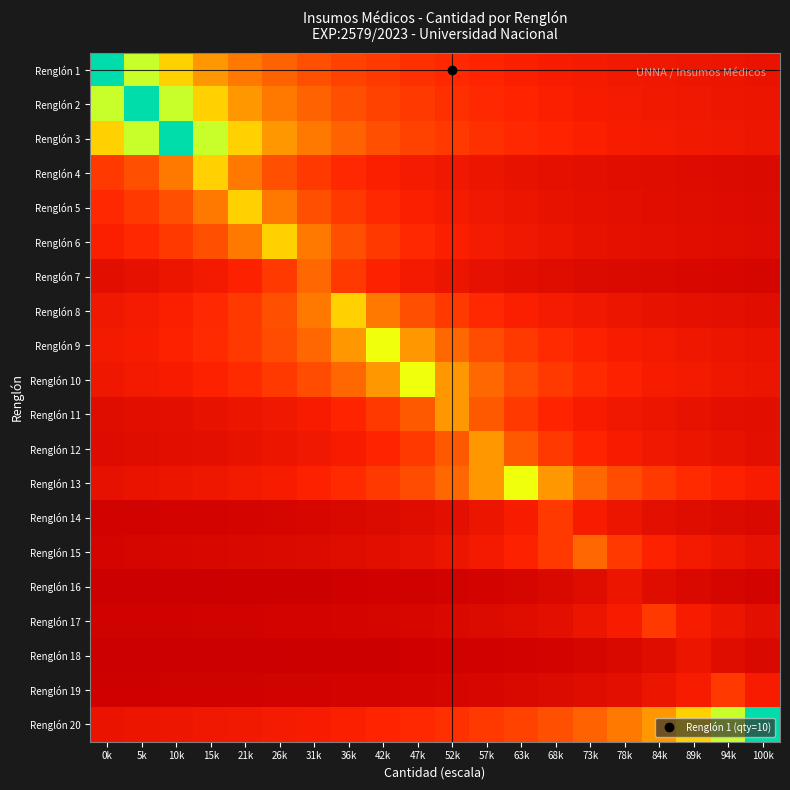

Reading right to left, transcribe all the data shown in this chart.

Renglón 1: 100k=0.1	94k=0.1	89k=0.1	84k=0.1	78k=0.1	73k=0.1	68k=0.1	63k=0.1	57k=0.1	52k=0.2	47k=0.2	42k=0.2	36k=0.2	31k=0.2	26k=0.3	21k=0.3	15k=0.4	10k=0.5	5k=0.7	0k=1.0
Renglón 2: 100k=0.1	94k=0.1	89k=0.1	84k=0.1	78k=0.1	73k=0.1	68k=0.1	63k=0.1	57k=0.2	52k=0.2	47k=0.2	42k=0.2	36k=0.2	31k=0.3	26k=0.3	21k=0.4	15k=0.5	10k=0.7	5k=1.0	0k=0.7
Renglón 3: 100k=0.1	94k=0.1	89k=0.1	84k=0.1	78k=0.1	73k=0.1	68k=0.1	63k=0.2	57k=0.2	52k=0.2	47k=0.2	42k=0.2	36k=0.3	31k=0.3	26k=0.4	21k=0.5	15k=0.7	10k=1.0	5k=0.7	0k=0.5
Renglón 4: 100k=0.0	94k=0.0	89k=0.1	84k=0.1	78k=0.1	73k=0.1	68k=0.1	63k=0.1	57k=0.1	52k=0.1	47k=0.1	42k=0.1	36k=0.2	31k=0.2	26k=0.2	21k=0.3	15k=0.5	10k=0.3	5k=0.2	0k=0.2
Renglón 5: 100k=0.0	94k=0.1	89k=0.1	84k=0.1	78k=0.1	73k=0.1	68k=0.1	63k=0.1	57k=0.1	52k=0.1	47k=0.1	42k=0.2	36k=0.2	31k=0.2	26k=0.3	21k=0.5	15k=0.3	10k=0.2	5k=0.2	0k=0.2
Renglón 6: 100k=0.1	94k=0.1	89k=0.1	84k=0.1	78k=0.1	73k=0.1	68k=0.1	63k=0.1	57k=0.1	52k=0.1	47k=0.2	42k=0.2	36k=0.2	31k=0.3	26k=0.5	21k=0.3	15k=0.2	10k=0.2	5k=0.2	0k=0.1
Renglón 7: 100k=0.0	94k=0.0	89k=0.0	84k=0.0	78k=0.0	73k=0.0	68k=0.1	63k=0.1	57k=0.1	52k=0.1	47k=0.1	42k=0.1	36k=0.2	31k=0.3	26k=0.2	21k=0.1	15k=0.1	10k=0.1	5k=0.1	0k=0.1
Renglón 8: 100k=0.1	94k=0.1	89k=0.1	84k=0.1	78k=0.1	73k=0.1	68k=0.1	63k=0.1	57k=0.2	52k=0.2	47k=0.2	42k=0.3	36k=0.5	31k=0.3	26k=0.2	21k=0.2	15k=0.2	10k=0.1	5k=0.1	0k=0.1
Renglón 9: 100k=0.1	94k=0.1	89k=0.1	84k=0.1	78k=0.1	73k=0.1	68k=0.2	63k=0.2	57k=0.2	52k=0.3	47k=0.4	42k=0.6	36k=0.4	31k=0.3	26k=0.2	21k=0.2	15k=0.2	10k=0.1	5k=0.1	0k=0.1
Renglón 10: 100k=0.1	94k=0.1	89k=0.1	84k=0.1	78k=0.1	73k=0.2	68k=0.2	63k=0.2	57k=0.3	52k=0.4	47k=0.6	42k=0.4	36k=0.3	31k=0.2	26k=0.2	21k=0.2	15k=0.1	10k=0.1	5k=0.1	0k=0.1
Renglón 11: 100k=0.1	94k=0.1	89k=0.1	84k=0.1	78k=0.1	73k=0.1	68k=0.2	63k=0.2	57k=0.3	52k=0.4	47k=0.3	42k=0.2	36k=0.2	31k=0.1	26k=0.1	21k=0.1	15k=0.1	10k=0.1	5k=0.1	0k=0.1
Renglón 12: 100k=0.1	94k=0.1	89k=0.1	84k=0.1	78k=0.1	73k=0.2	68k=0.2	63k=0.3	57k=0.4	52k=0.3	47k=0.2	42k=0.2	36k=0.1	31k=0.1	26k=0.1	21k=0.1	15k=0.1	10k=0.1	5k=0.1	0k=0.1
Renglón 13: 100k=0.1	94k=0.1	89k=0.2	84k=0.2	78k=0.2	73k=0.3	68k=0.4	63k=0.6	57k=0.4	52k=0.3	47k=0.2	42k=0.2	36k=0.2	31k=0.1	26k=0.1	21k=0.1	15k=0.1	10k=0.1	5k=0.1	0k=0.1
Renglón 14: 100k=0.0	94k=0.0	89k=0.1	84k=0.1	78k=0.1	73k=0.1	68k=0.2	63k=0.1	57k=0.1	52k=0.1	47k=0.1	42k=0.0	36k=0.0	31k=0.0	26k=0.0	21k=0.0	15k=0.0	10k=0.0	5k=0.0	0k=0.0
Renglón 15: 100k=0.1	94k=0.1	89k=0.1	84k=0.1	78k=0.2	73k=0.3	68k=0.2	63k=0.1	57k=0.1	52k=0.1	47k=0.1	42k=0.1	36k=0.1	31k=0.0	26k=0.0	21k=0.0	15k=0.0	10k=0.0	5k=0.0	0k=0.0
Renglón 16: 100k=0.0	94k=0.0	89k=0.0	84k=0.1	78k=0.1	73k=0.1	68k=0.0	63k=0.0	57k=0.0	52k=0.0	47k=0.0	42k=0.0	36k=0.0	31k=0.0	26k=0.0	21k=0.0	15k=0.0	10k=0.0	5k=0.0	0k=0.0
Renglón 17: 100k=0.1	94k=0.1	89k=0.1	84k=0.2	78k=0.1	73k=0.1	68k=0.1	63k=0.1	57k=0.0	52k=0.0	47k=0.0	42k=0.0	36k=0.0	31k=0.0	26k=0.0	21k=0.0	15k=0.0	10k=0.0	5k=0.0	0k=0.0
Renglón 18: 100k=0.0	94k=0.1	89k=0.1	84k=0.1	78k=0.0	73k=0.0	68k=0.0	63k=0.0	57k=0.0	52k=0.0	47k=0.0	42k=0.0	36k=0.0	31k=0.0	26k=0.0	21k=0.0	15k=0.0	10k=0.0	5k=0.0	0k=0.0
Renglón 19: 100k=0.1	94k=0.2	89k=0.1	84k=0.1	78k=0.1	73k=0.1	68k=0.0	63k=0.0	57k=0.0	52k=0.0	47k=0.0	42k=0.0	36k=0.0	31k=0.0	26k=0.0	21k=0.0	15k=0.0	10k=0.0	5k=0.0	0k=0.0
Renglón 20: 100k=1.0	94k=0.7	89k=0.5	84k=0.4	78k=0.3	73k=0.3	68k=0.2	63k=0.2	57k=0.2	52k=0.2	47k=0.2	42k=0.1	36k=0.1	31k=0.1	26k=0.1	21k=0.1	15k=0.1	10k=0.1	5k=0.1	0k=0.1